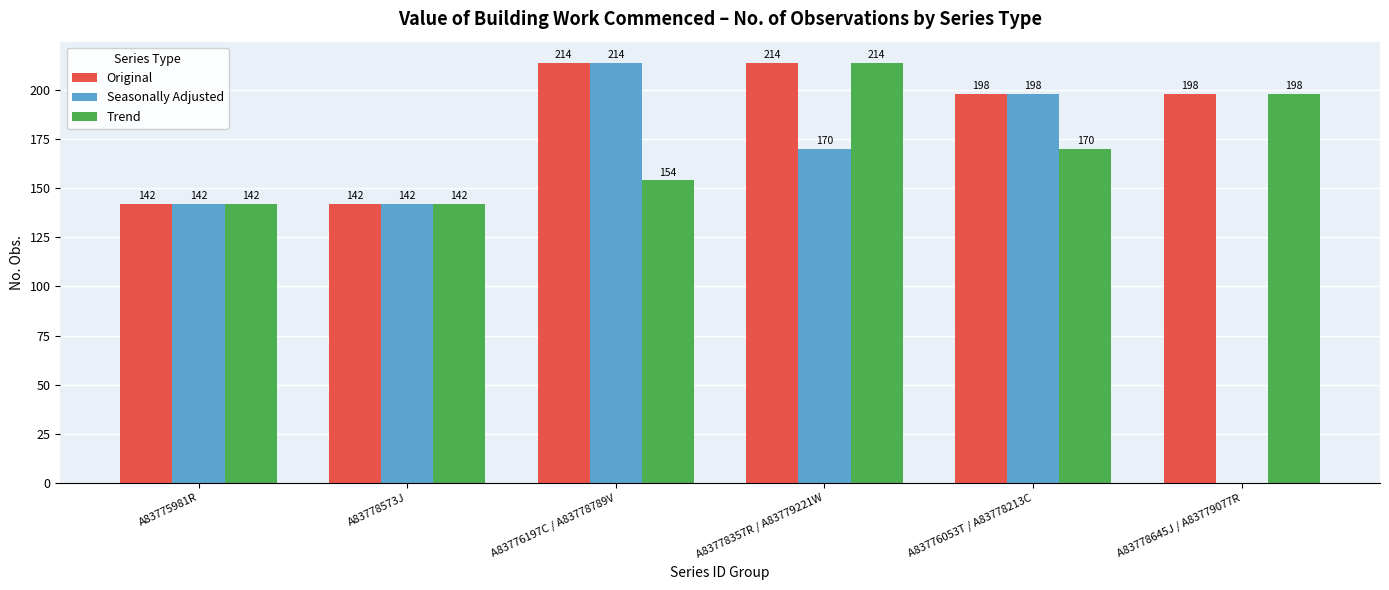

Reading left to right, transcribe all the data shown in this chart.

Original: 142	142	214	214	198	198
Seasonally Adjusted: 142	142	214	170	198	0
Trend: 142	142	154	214	170	198